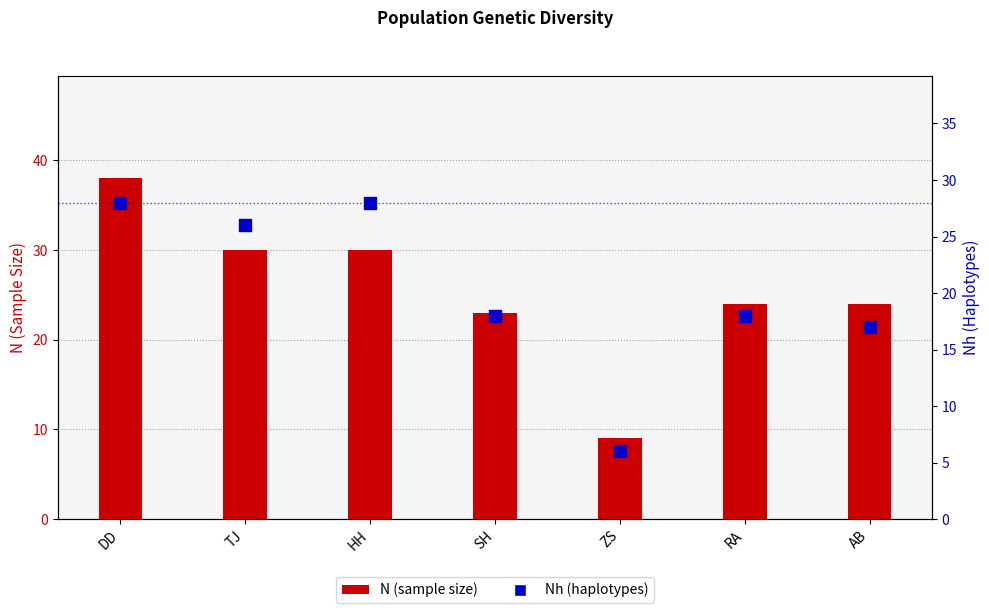

Is the value of Nh at HH greater than the value of N at AB?

Yes